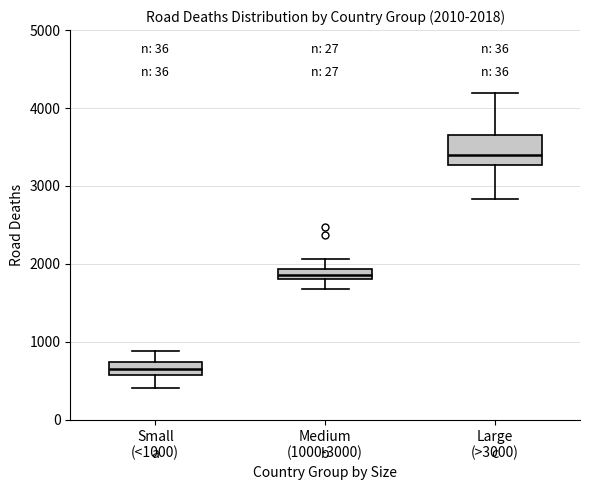

Which box is the tallest, from its lower edge to its upper edge?

Large (>3000)